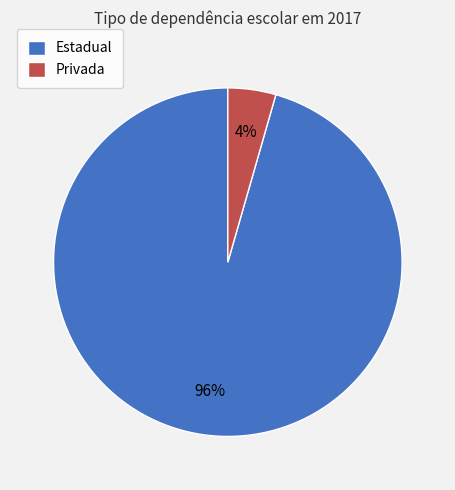

Between Estadual and Privada, which is larger?

Estadual